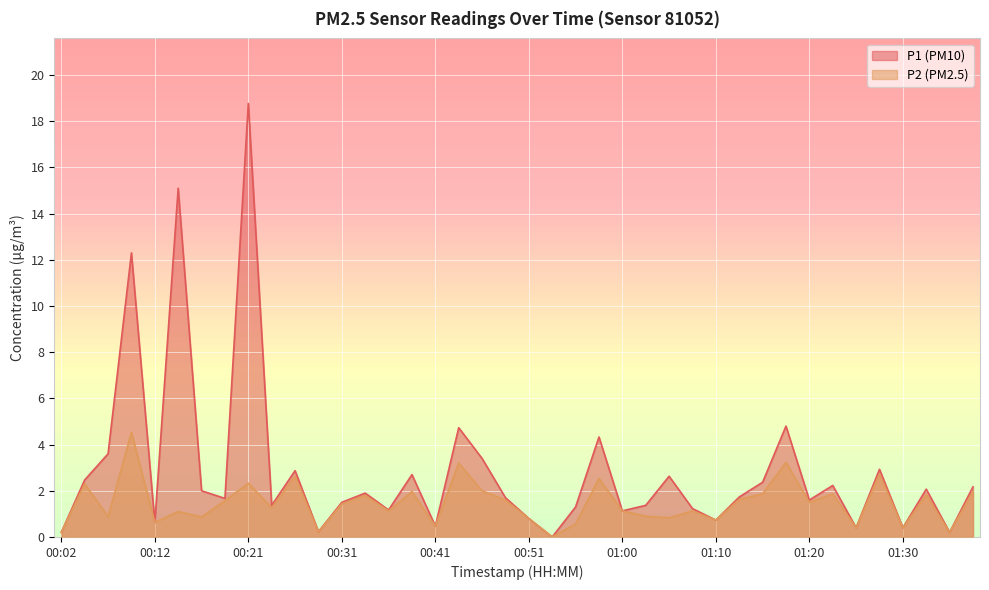

At which label does P1 first exceed 1?

00:04